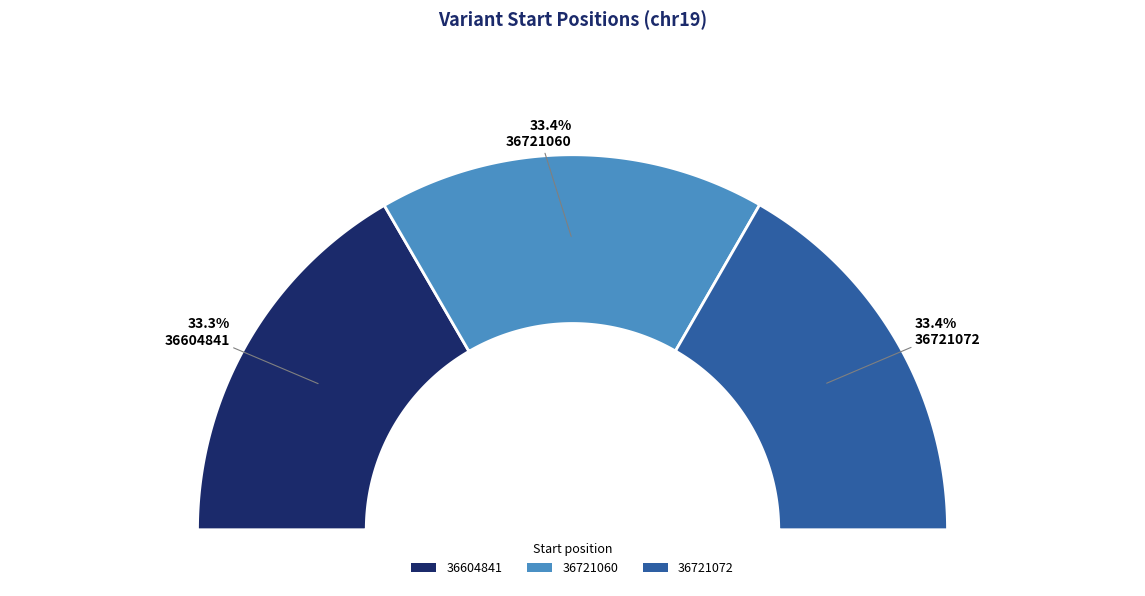

Count the number of slices in the pie.

3